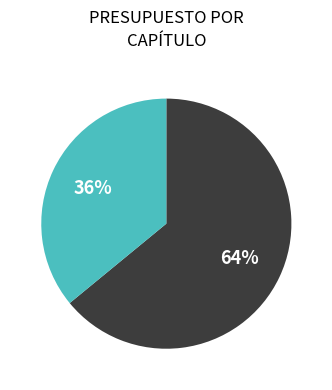

How many segments does this pie chart have?

2